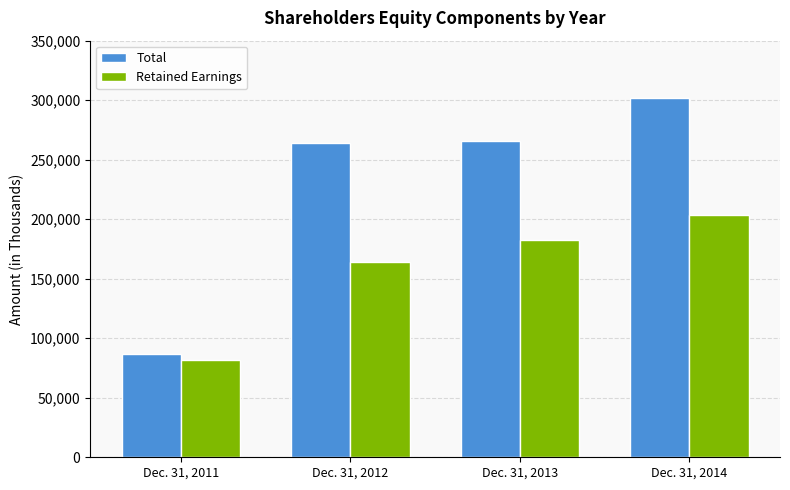

What is the minimum value for Retained Earnings?

81746